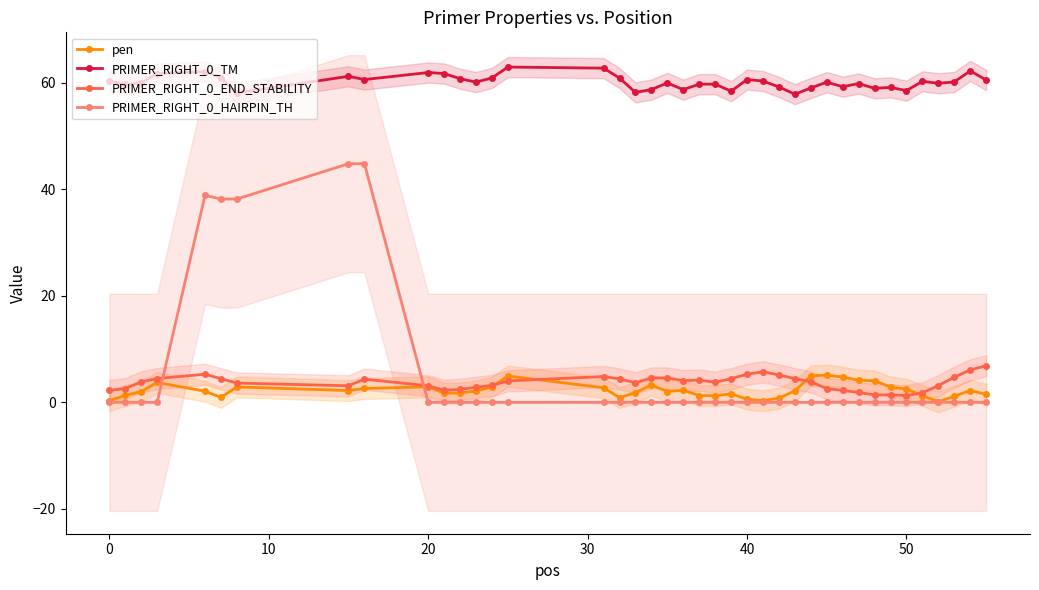

True or false: PRIMER_RIGHT_0_END_STABILITY has more than 2 interior local peaks.

True